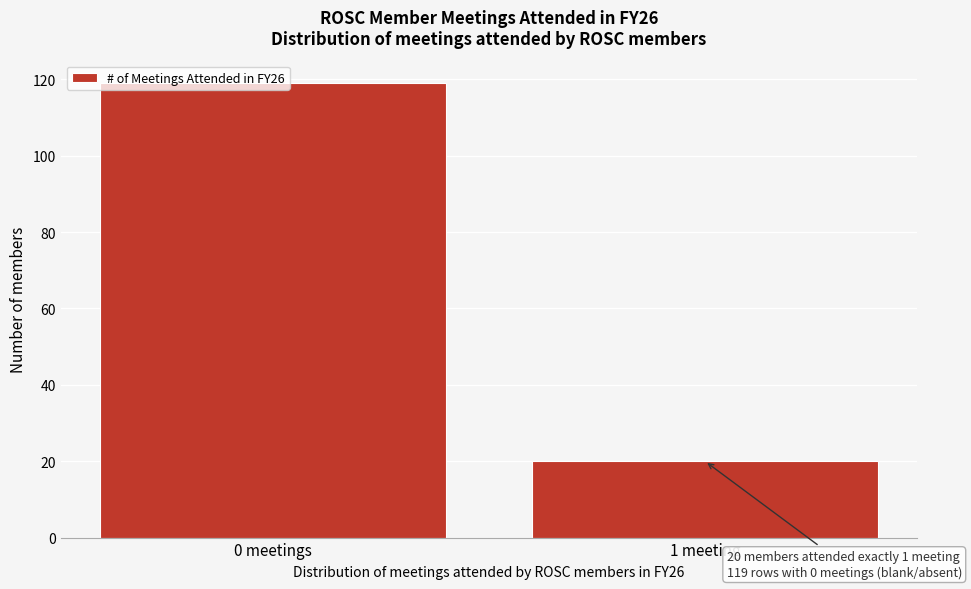

Is it true that the value at 1 meeting is 12?

False